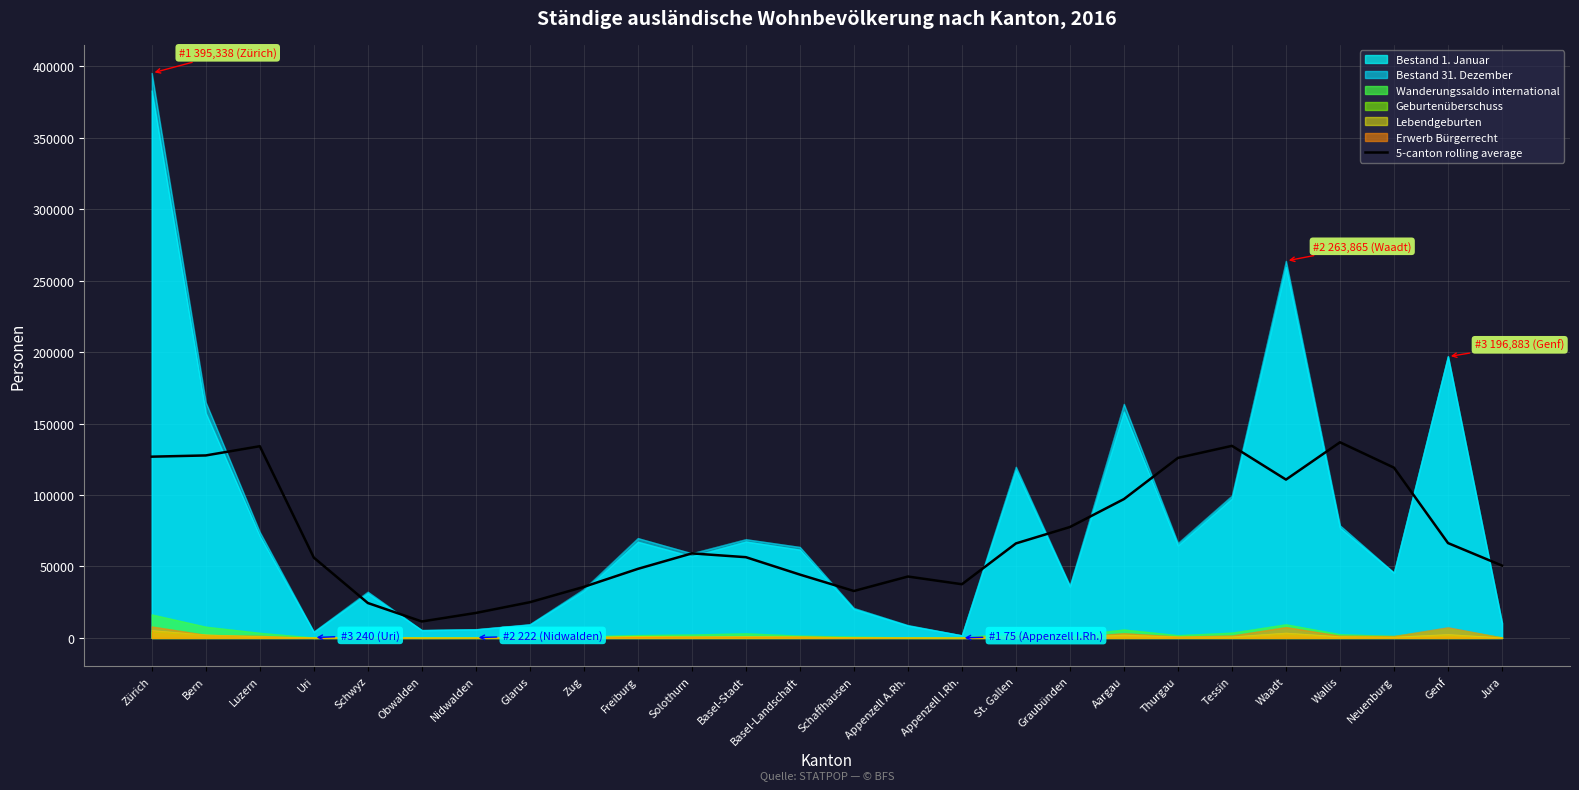

What is the average value?

71784.4